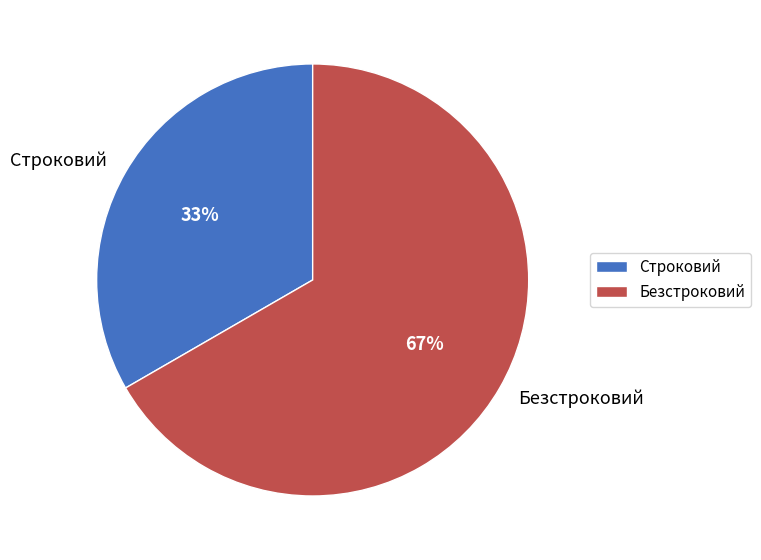

To the nearest percent, what portion does Безстроковий represent?

67%